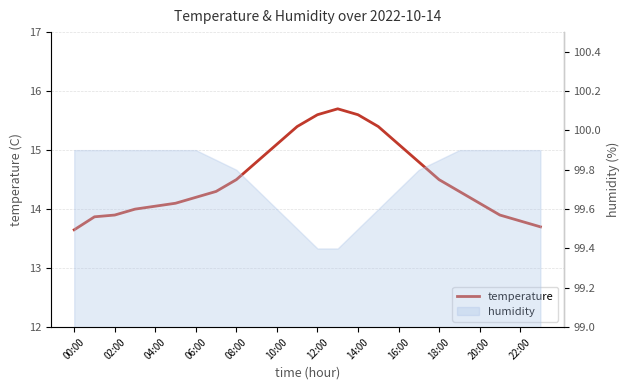

How many values exceed 14?

17